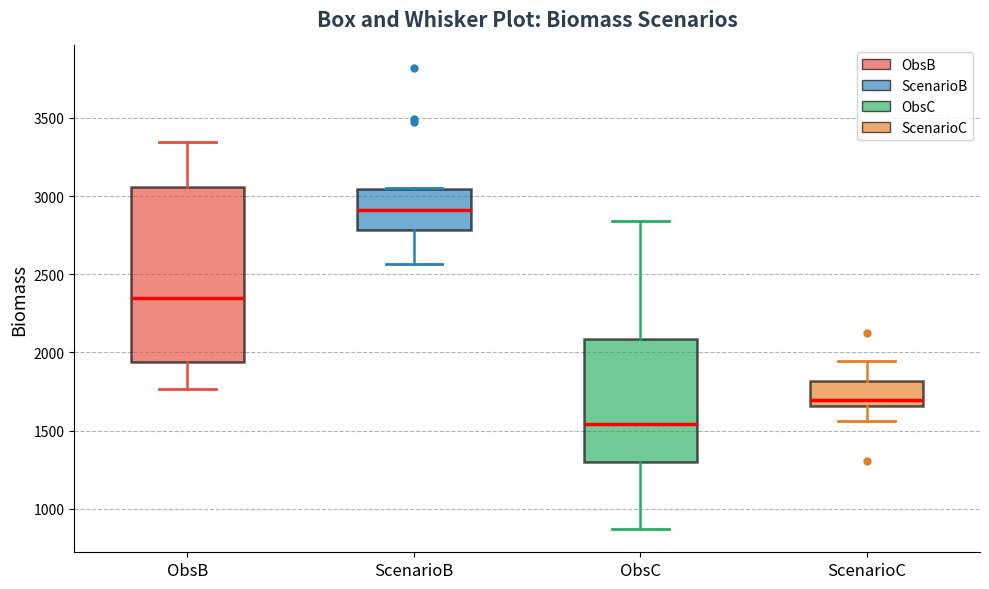

Where is the lower edge of the box for ObsC on the y-axis? The values are not printed on the chart, so give them approximately, as read against the axis.

1300